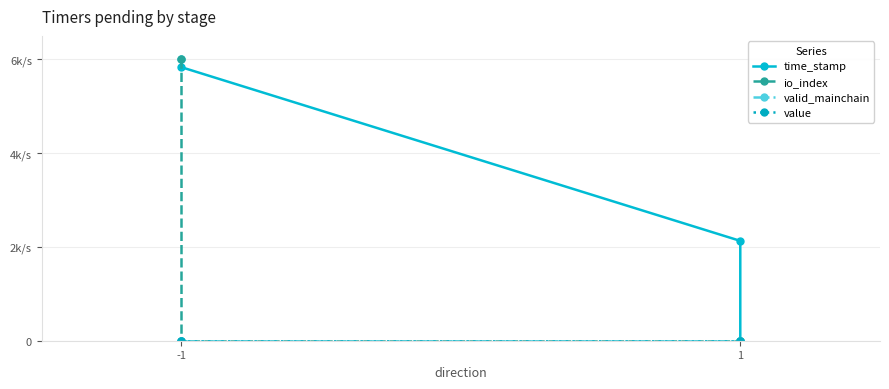

Which series has the largest range (max minus min)?

time_stamp